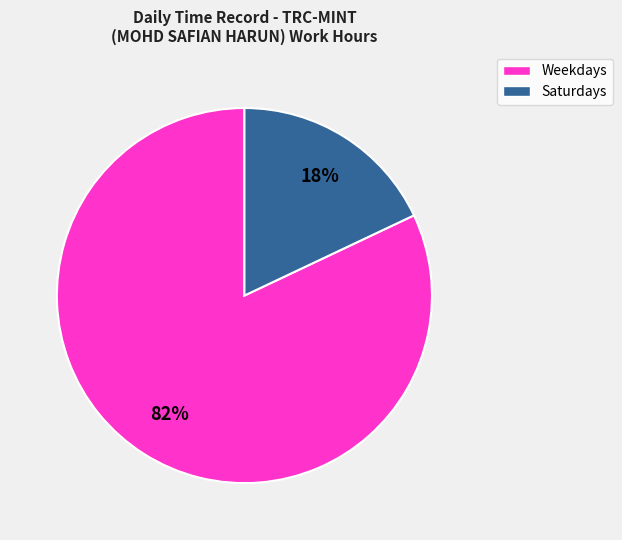

Does any single category account for the majority?

Yes